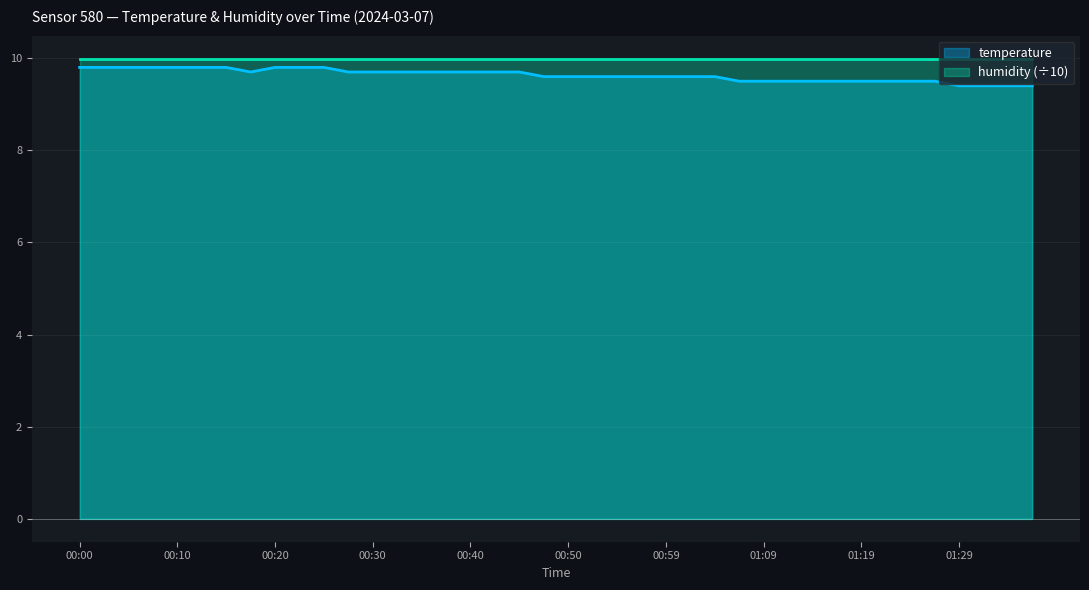

List the labels in order of value, largest first.

00:00, 00:03, 00:05, 00:08, 00:10, 00:13, 00:15, 00:20, 00:23, 00:25, 00:18, 00:28, 00:30, 00:32, 00:35, 00:37, 00:40, 00:42, 00:45, 00:47, 00:50, 00:52, 00:54, 00:57, 00:59, 01:02, 01:04, 01:07, 01:09, 01:12, 01:14, 01:17, 01:19, 01:22, 01:24, 01:27, 01:29, 01:31, 01:34, 01:36